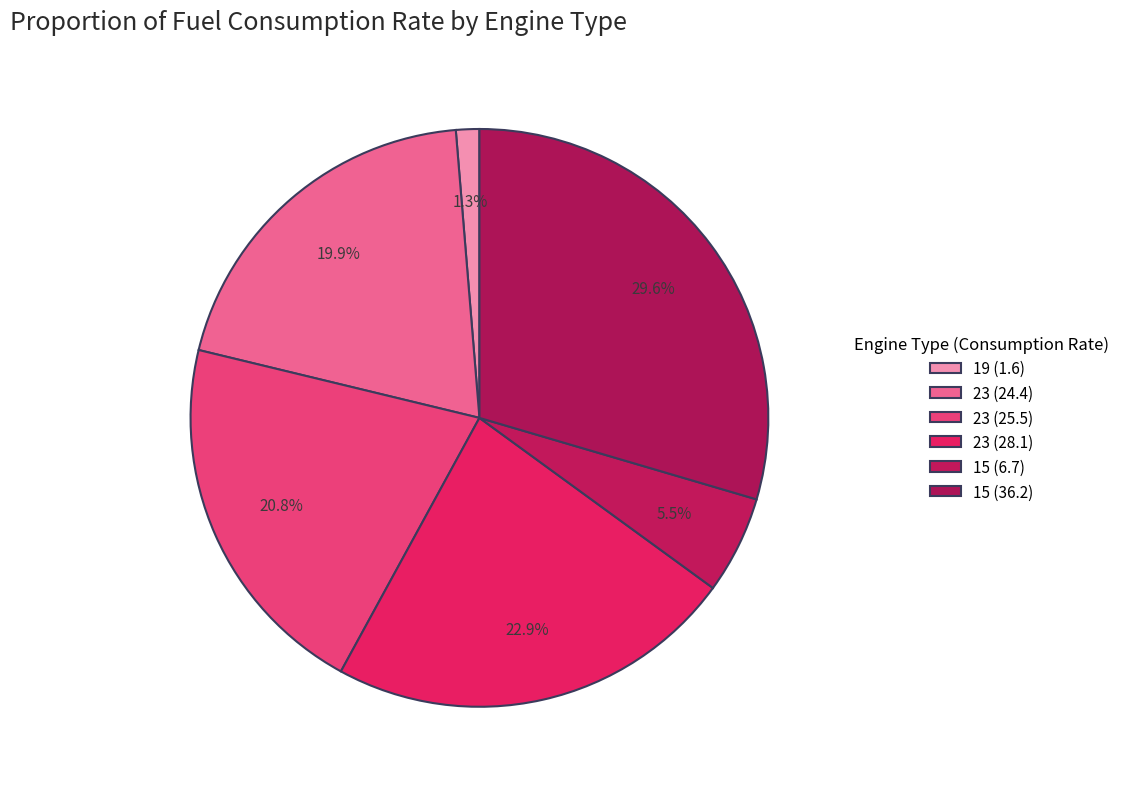

Rank the categories by value from highest to lowest.

15, 23, 23, 23, 15, 19